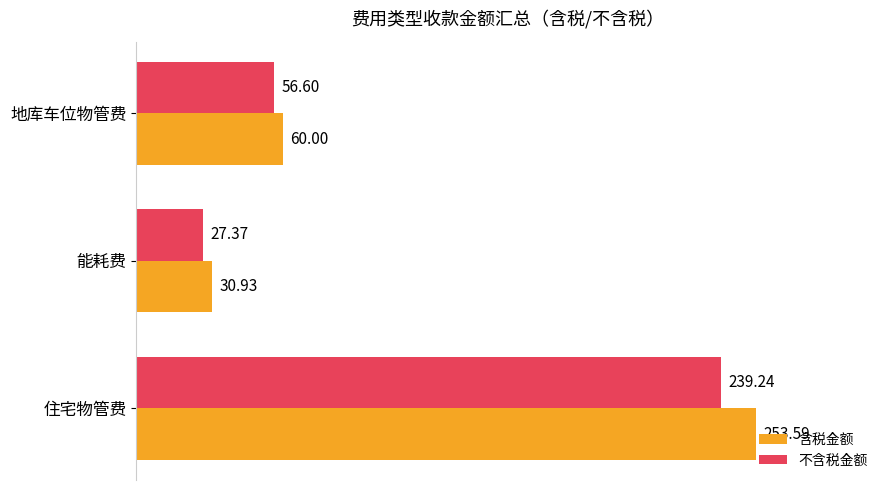

How many data points in 含税金额 are less than 60?

1